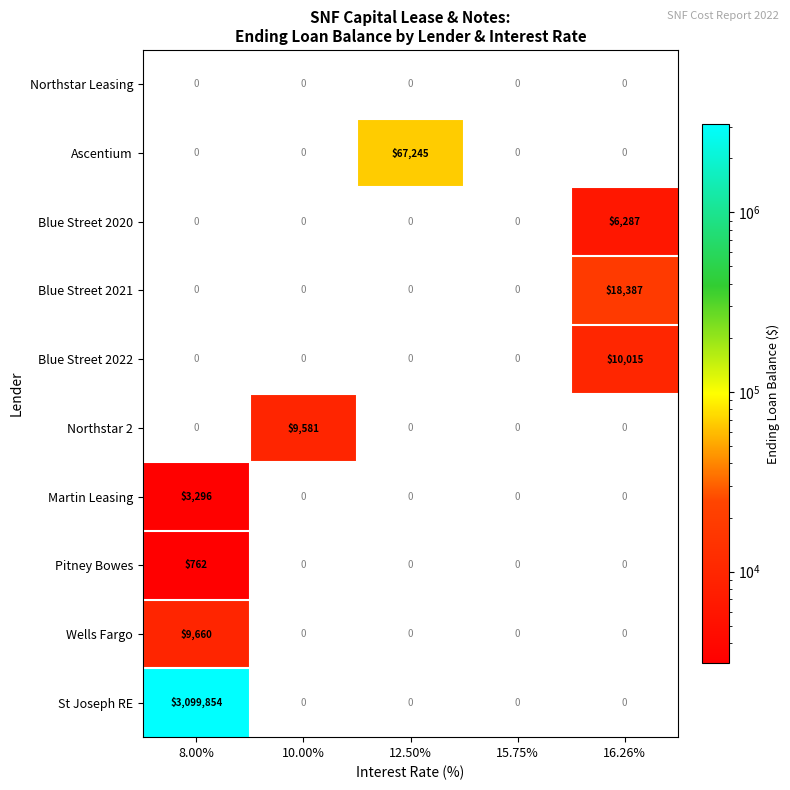

Is it true that Northstar 2 equals 9581 at 10.00%?

True